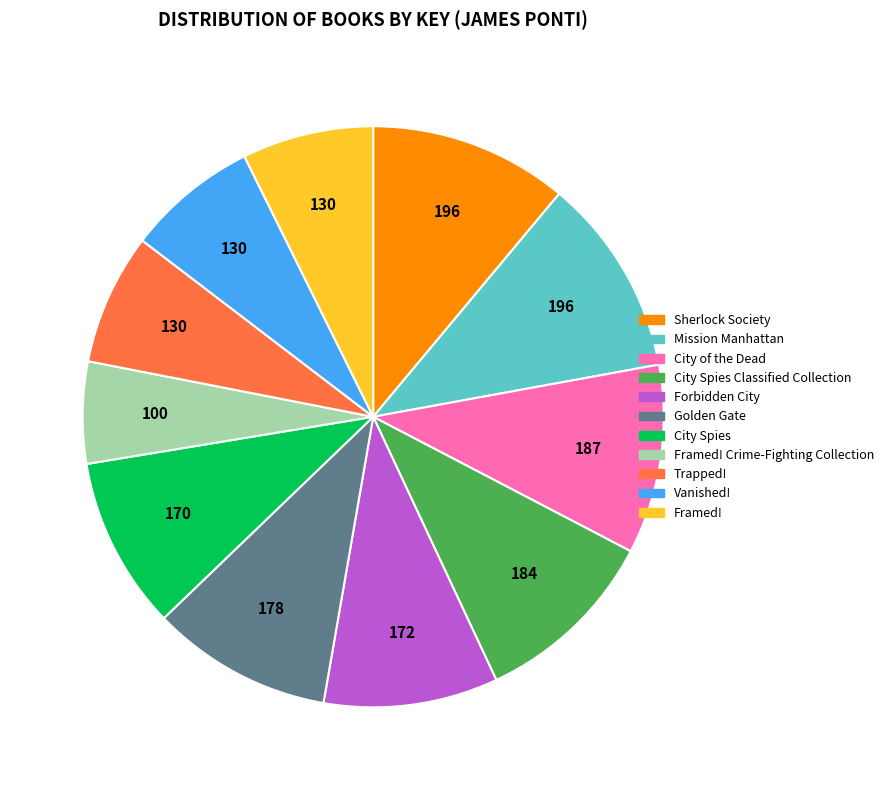

Is there any slice that represents more than half of the pie?

No